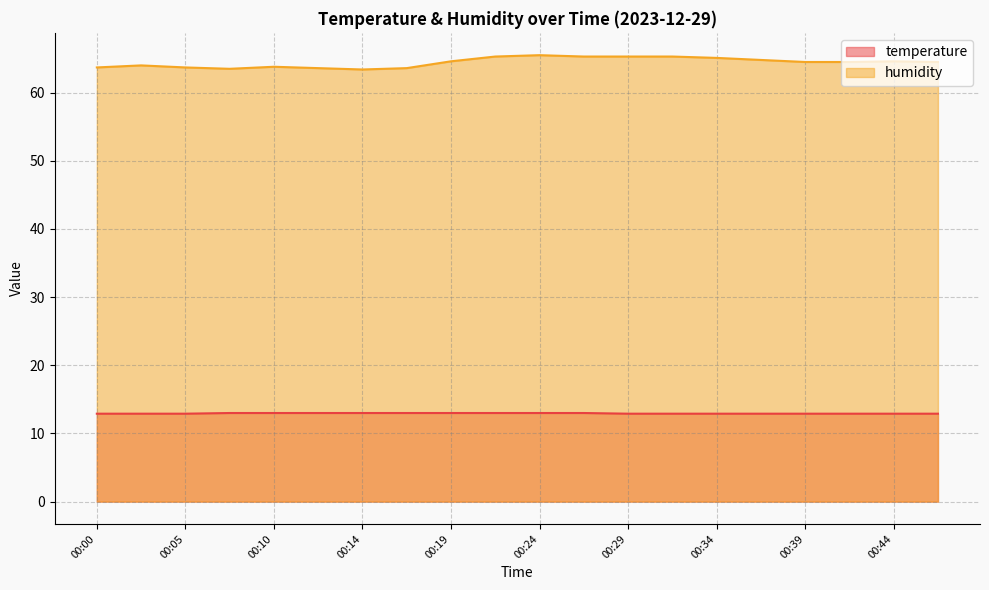

What are all the series names shown in the legend?

temperature, humidity